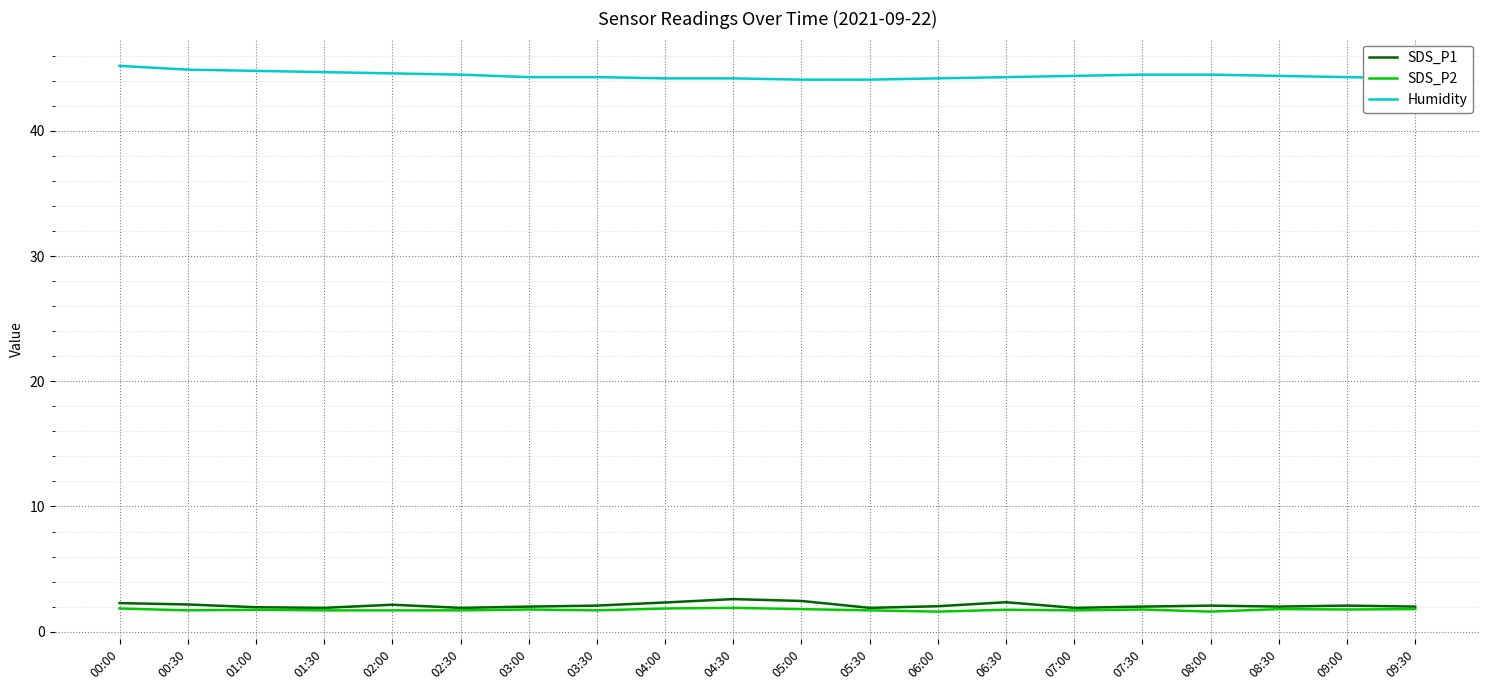

How many series are shown in this chart?

3